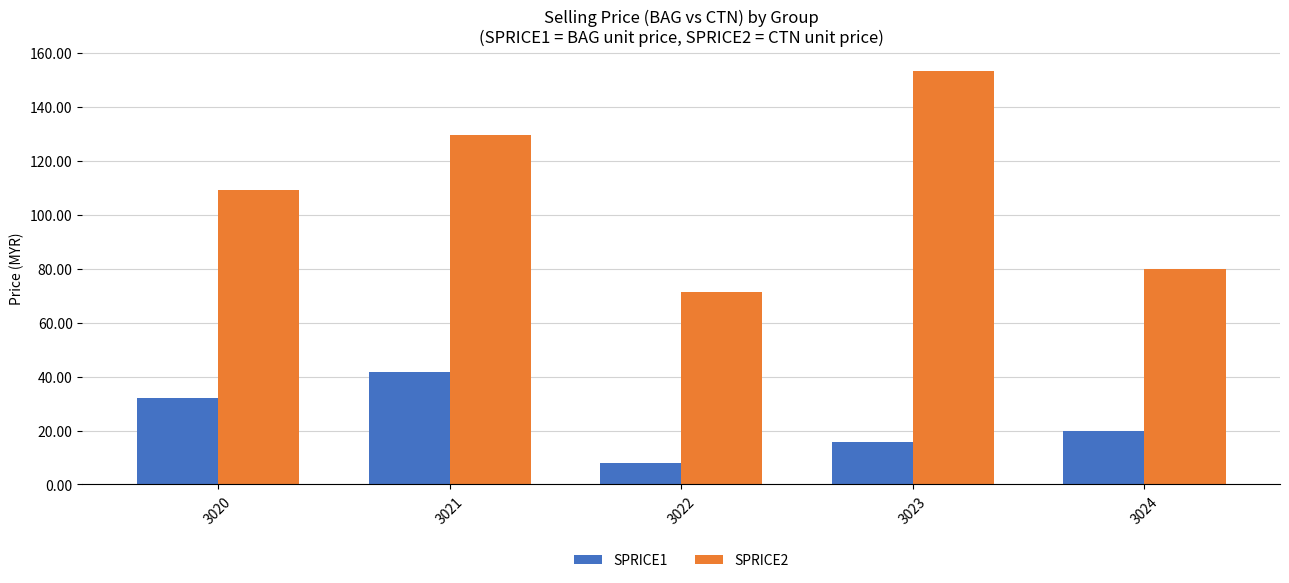

Where is SPRICE1 nearest to the value 24?

3024